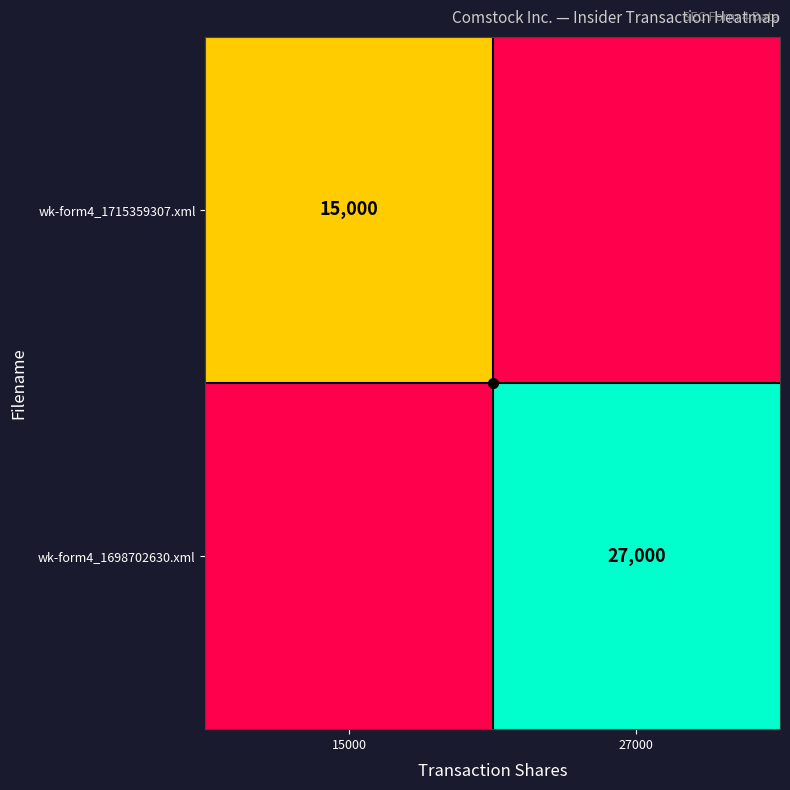

What is the greatest value displayed?

27000